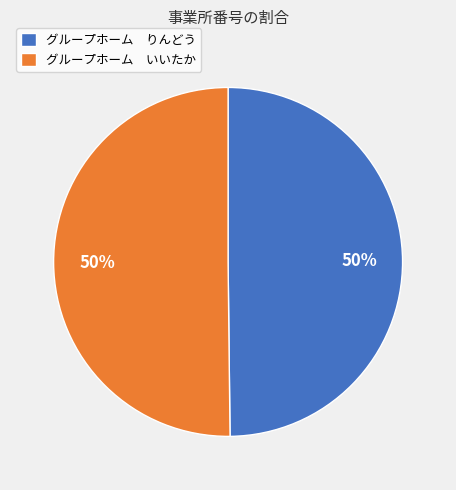

Combined, do グループホーム りんどう and グループホーム いいたか account for over 50%?

Yes